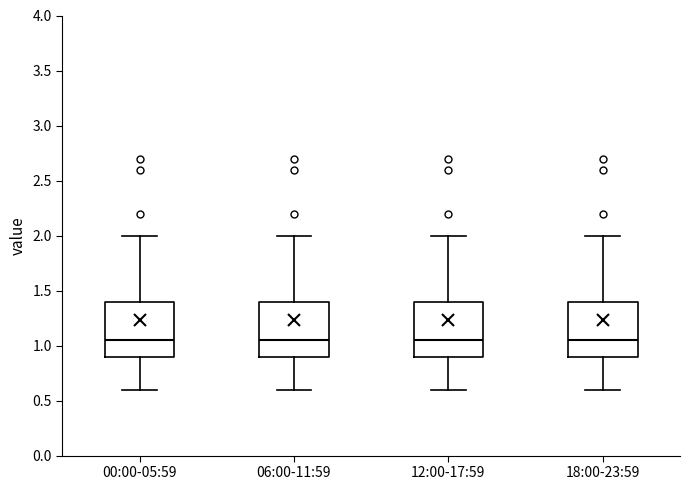

Reading left to right, transcribe this box plot: for each box, give where its median line is, the range the box spans, and where its two whiskers end, as read against the y-axis. The values are not printed on the chart, so give them approximately, as read against the axis.

00:00-05:59: median 1.05, box 0.90 to 1.40, whiskers 0.60 to 2.00
06:00-11:59: median 1.05, box 0.90 to 1.40, whiskers 0.60 to 2.00
12:00-17:59: median 1.05, box 0.90 to 1.40, whiskers 0.60 to 2.00
18:00-23:59: median 1.05, box 0.90 to 1.40, whiskers 0.60 to 2.00